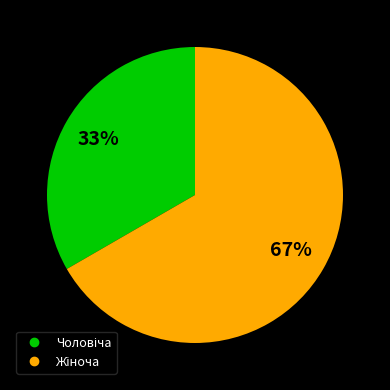

Does any single category account for the majority?

Yes